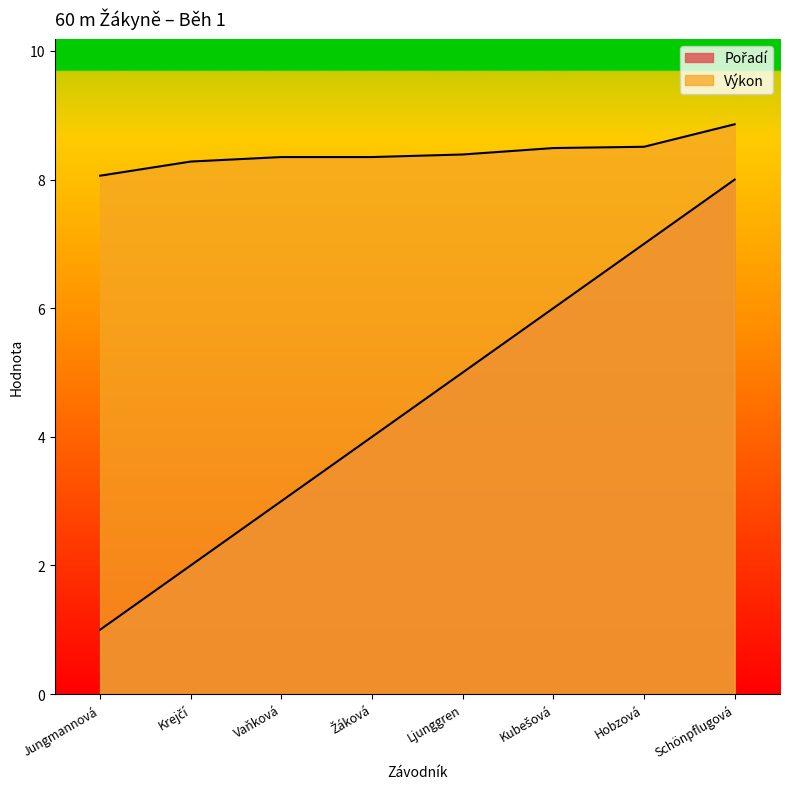

What is the sum of all Výkon values?

67.3